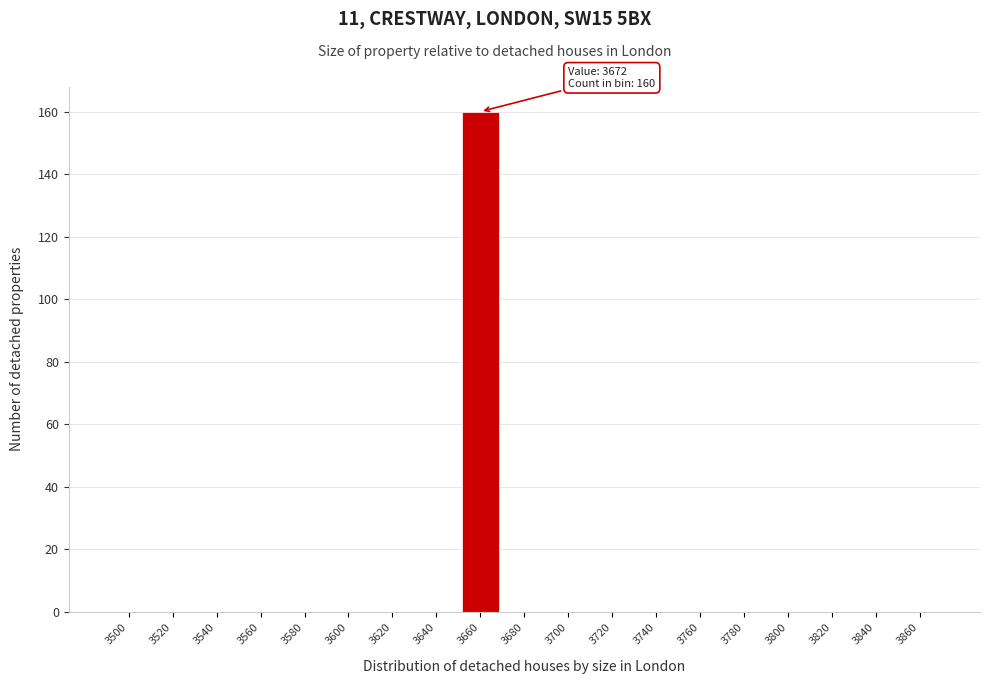

Reading left to right, extract all data points from this chart.

3500=0	3520=0	3540=0	3560=0	3580=0	3600=0	3620=0	3640=0	3660=160	3680=0	3700=0	3720=0	3740=0	3760=0	3780=0	3800=0	3820=0	3840=0	3860=0